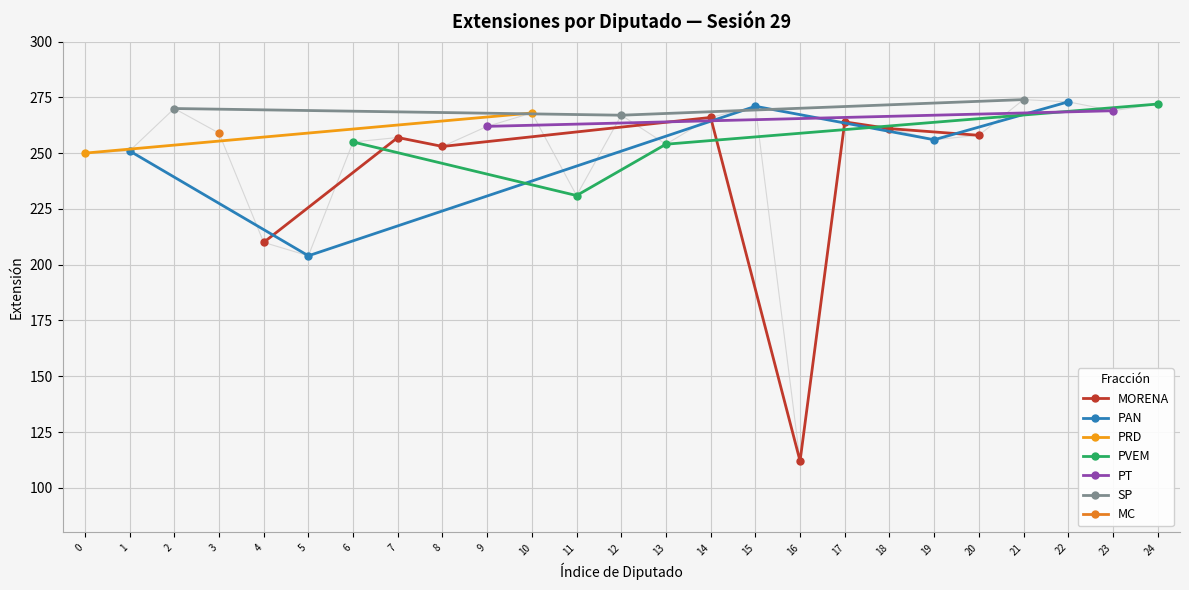

What is the average value?

251